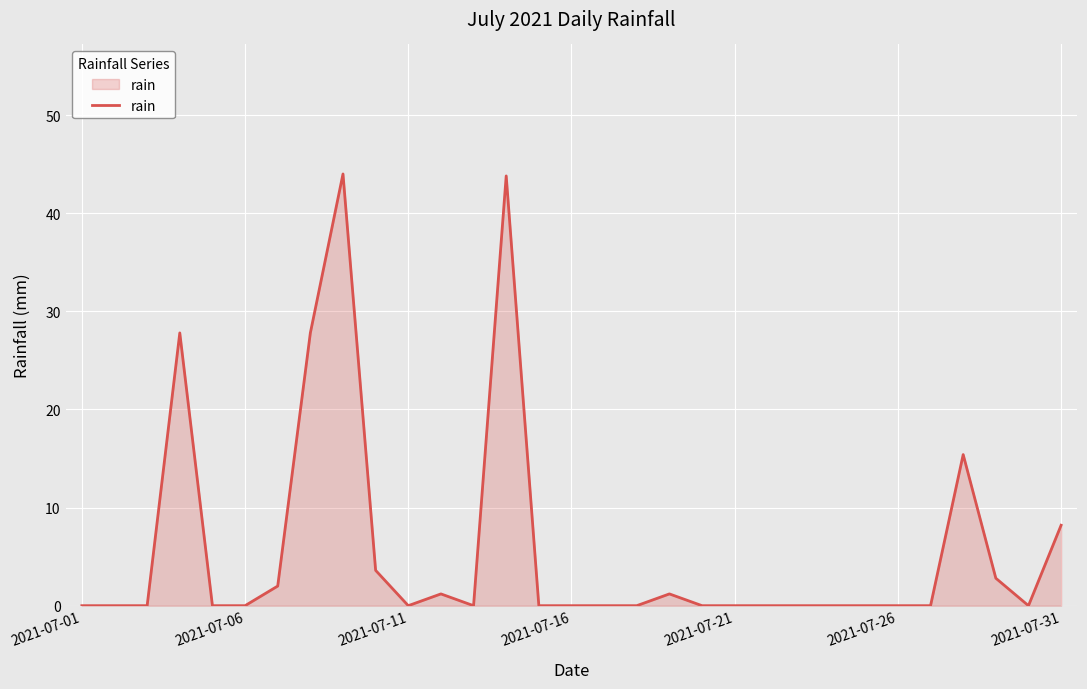

What is the maximum value shown in the chart?

44.0